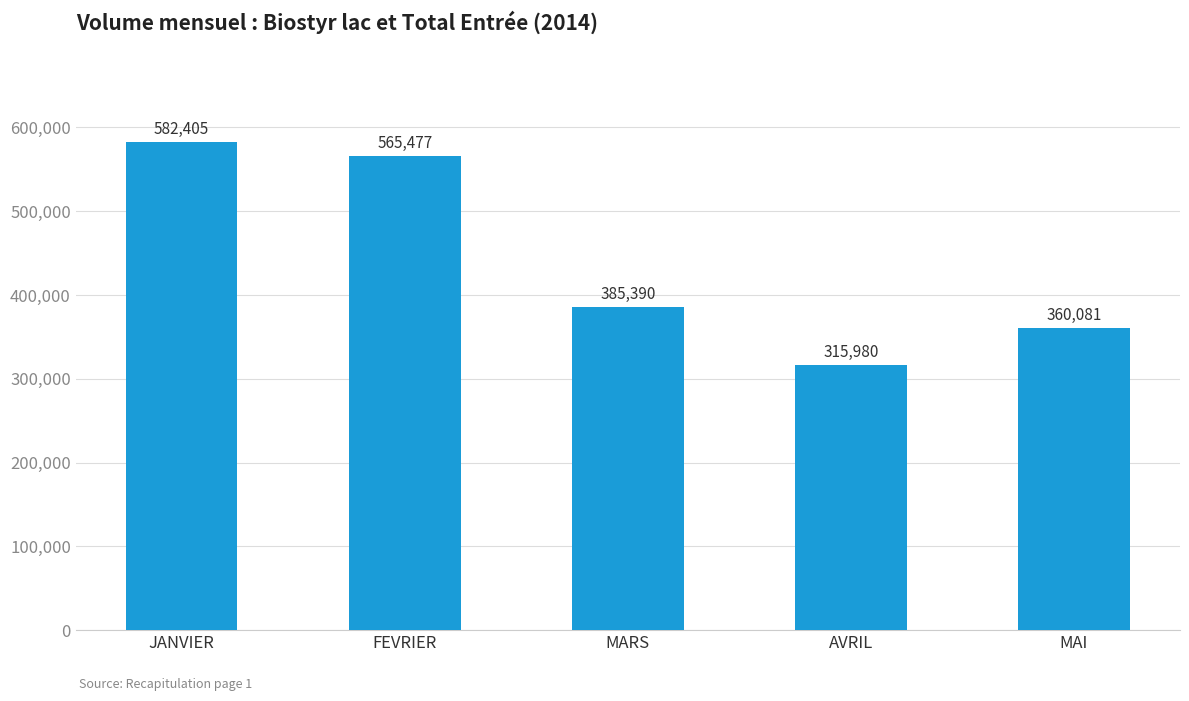

The chart shows a value of 453430 at AVRIL. True or false?

False